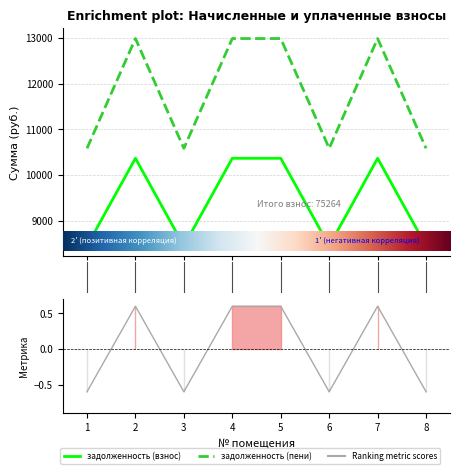

True or false: задолженность (пени) and задолженность (взнос) intersect in this chart.

False